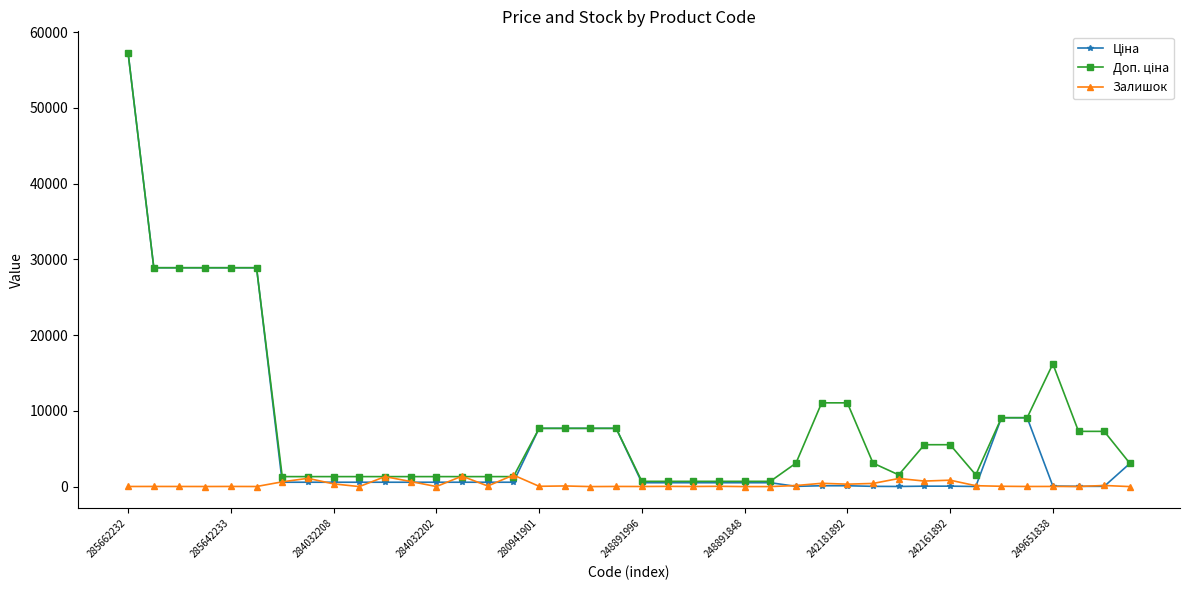

Count the number of categories in the chart.

40